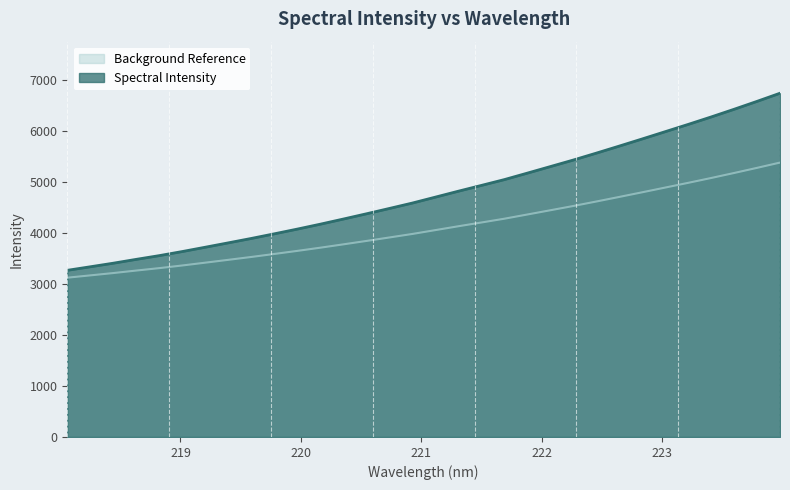

Count the number of categories in the chart.

32